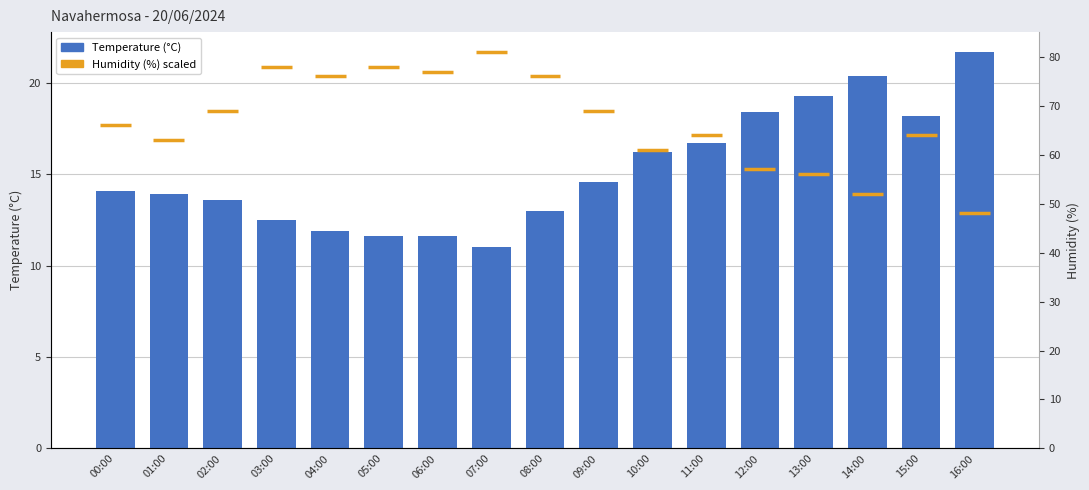

Between 06:00 and 00:00, which is larger?

00:00